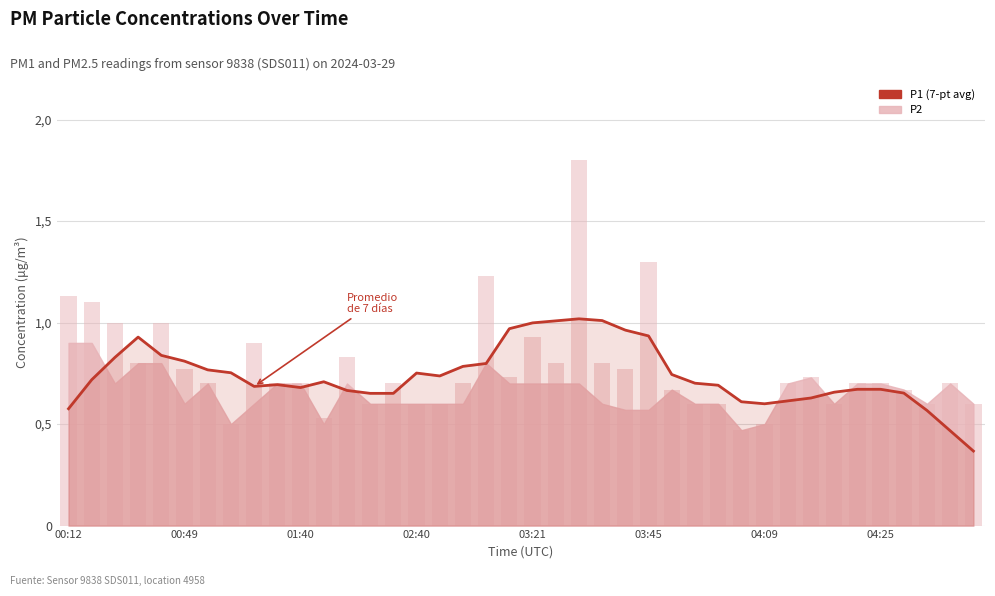

List the labels in order of value, largest first.

22, 23, 21, 20, 19, 24, 25, 02:40, 03:21, 01:40, 03:45, 18, 17, 04:09, 04:25, 15, 26, 16, 00:49, 11, 27, 9, 28, 8, 10, 34, 35, 12, 33, 36, 13, 14, 32, 31, 29, 30, 00:12, 37, 38, 39